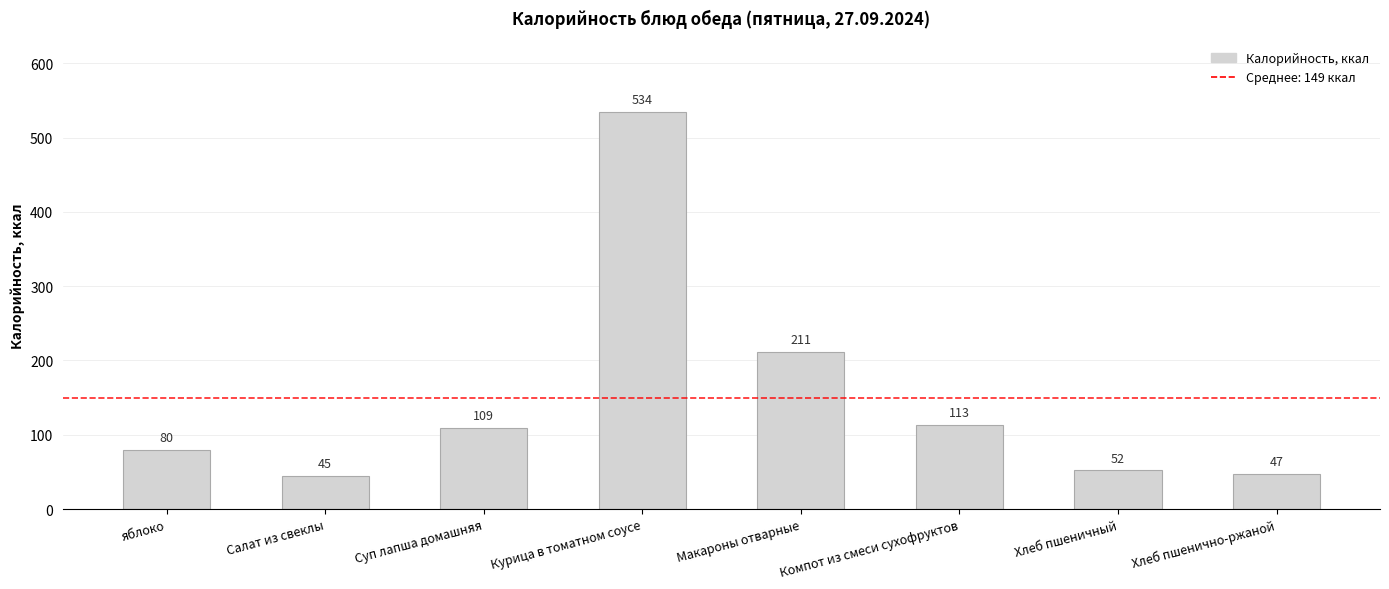

What is the label of the 5th bar from the right?

Курица в томатном соусе